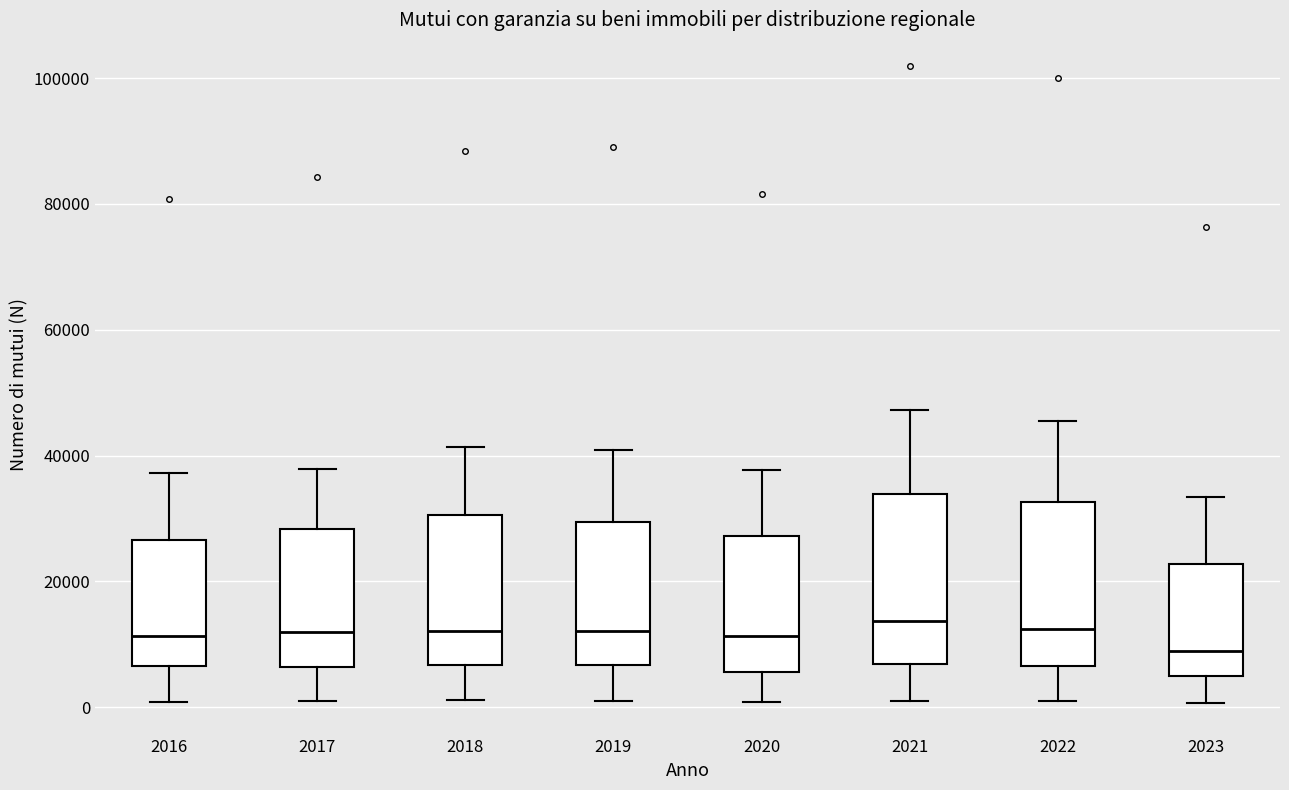

Which box has the lowest median line?

2023